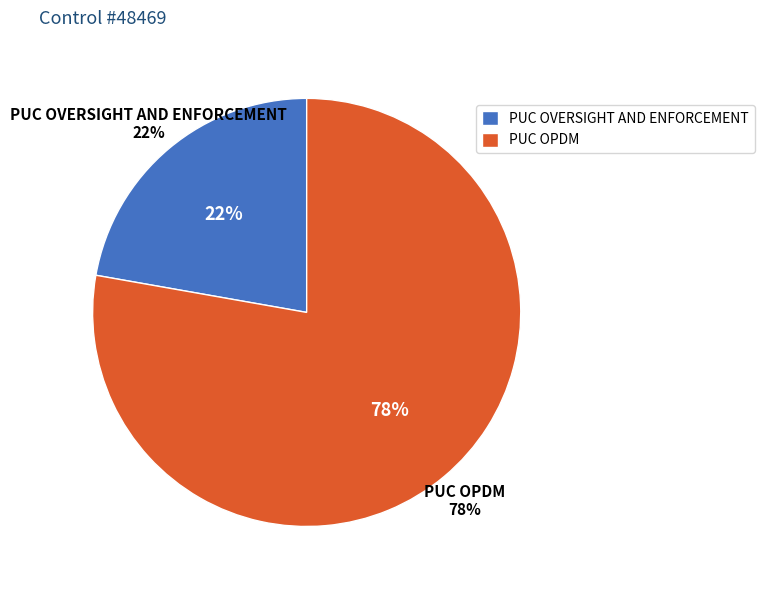

To the nearest percent, what is the combined percentage of PUC OVERSIGHT AND ENFORCEMENT and PUC OPDM?

100%